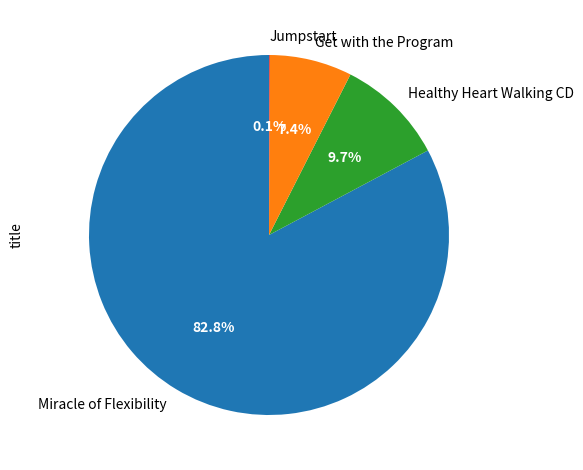

Which slice is the largest?

Miracle of Flexibility